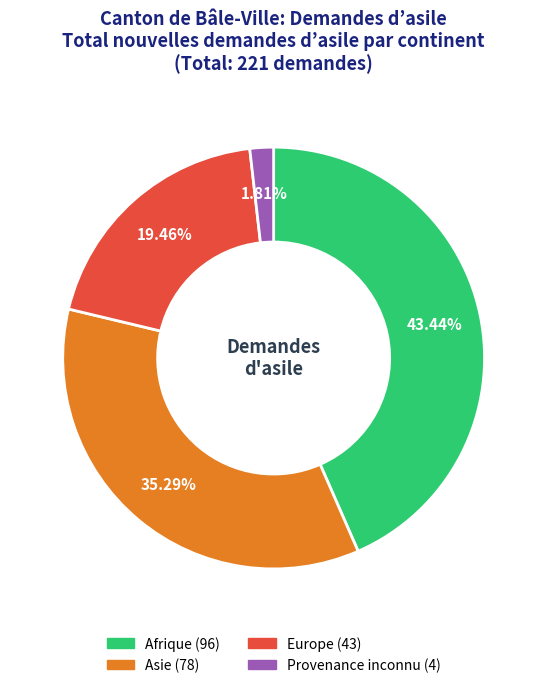

Which slice is the largest?

Afrique